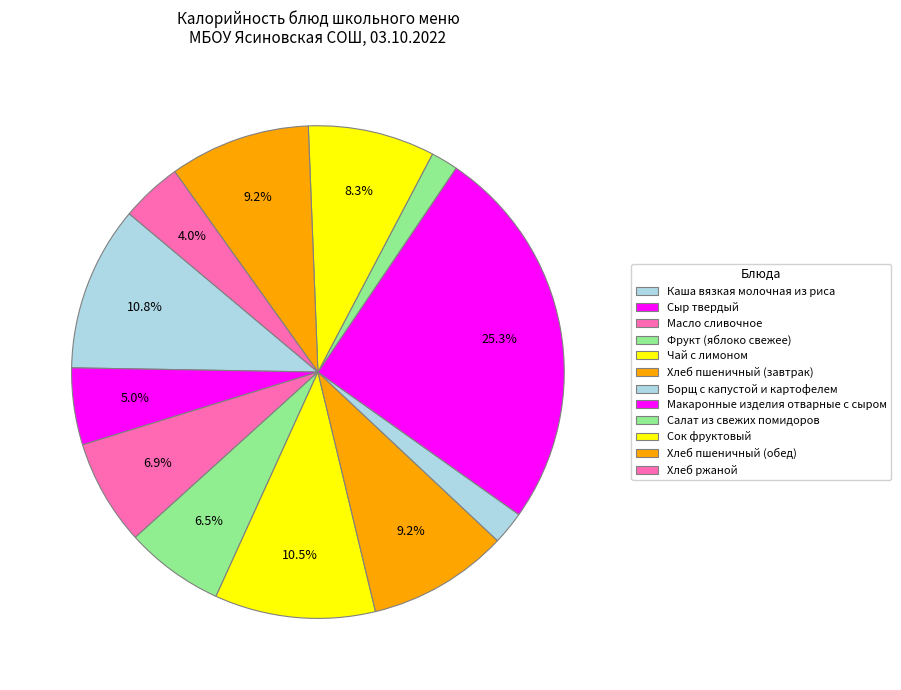

To the nearest percent, what percentage of the pie is Хлеб пшеничный (обед)?

9%